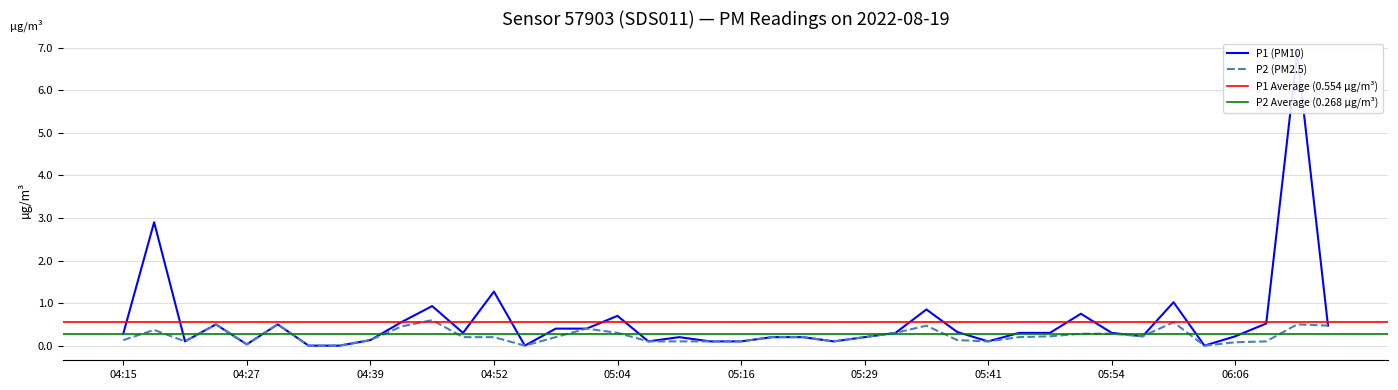

Is it true that P2 equals 0.1 at 04:21?

True